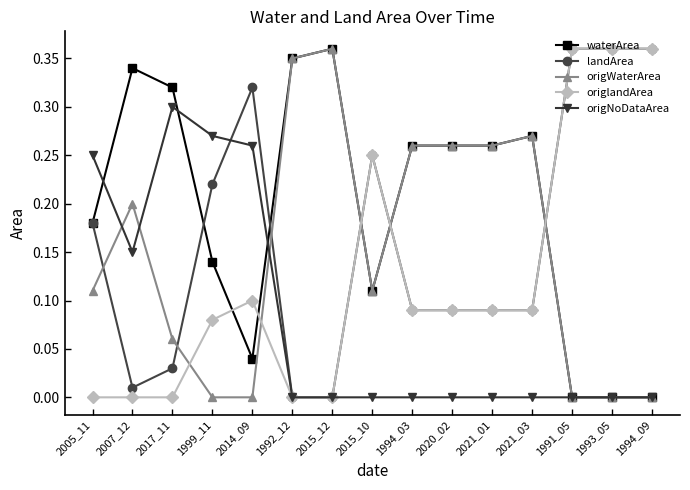

True or false: waterArea has a value of 0.0 at 1993_05.

True